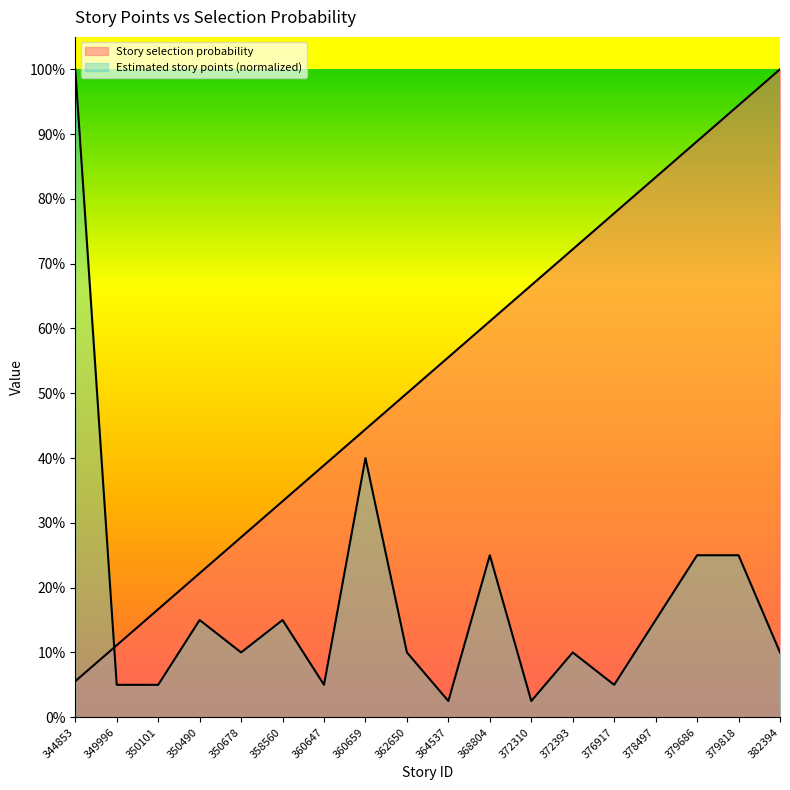

After their last crossing, which series has the higher values: Story selection probability or Estimated story points?

Story selection probability